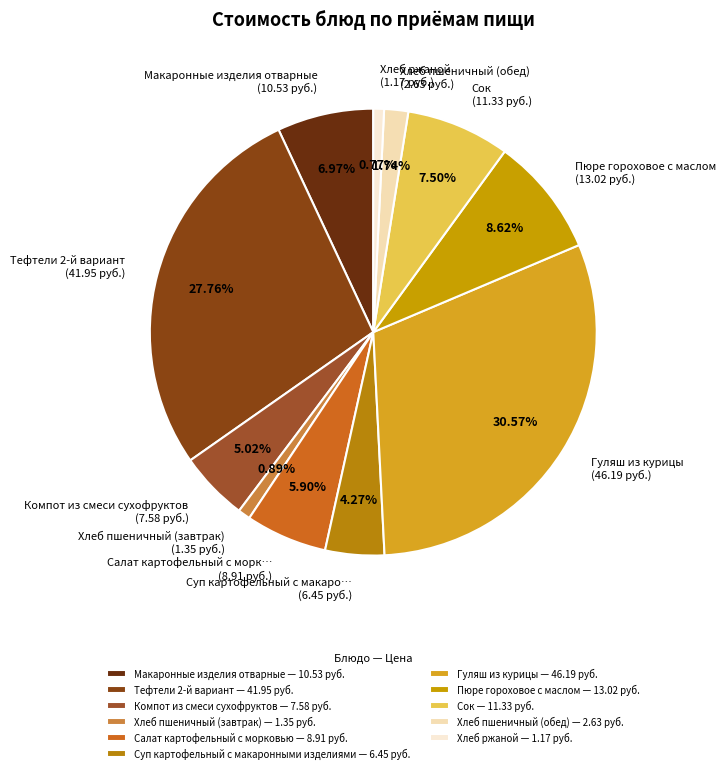

Does Хлеб пшеничный (обед) (2.63 руб.) account for over 50% of the chart?

No